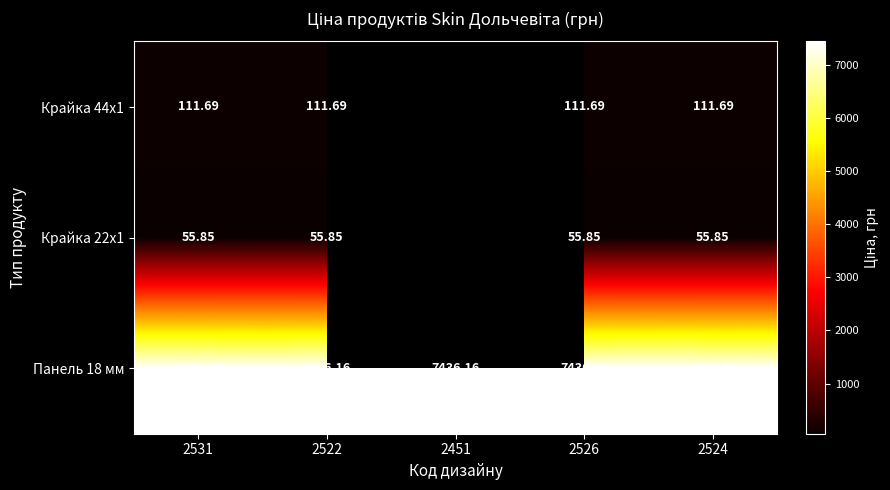

Is the value of Крайка 22x1 at 2522 greater than the value of Крайка 44x1 at 2524?

No